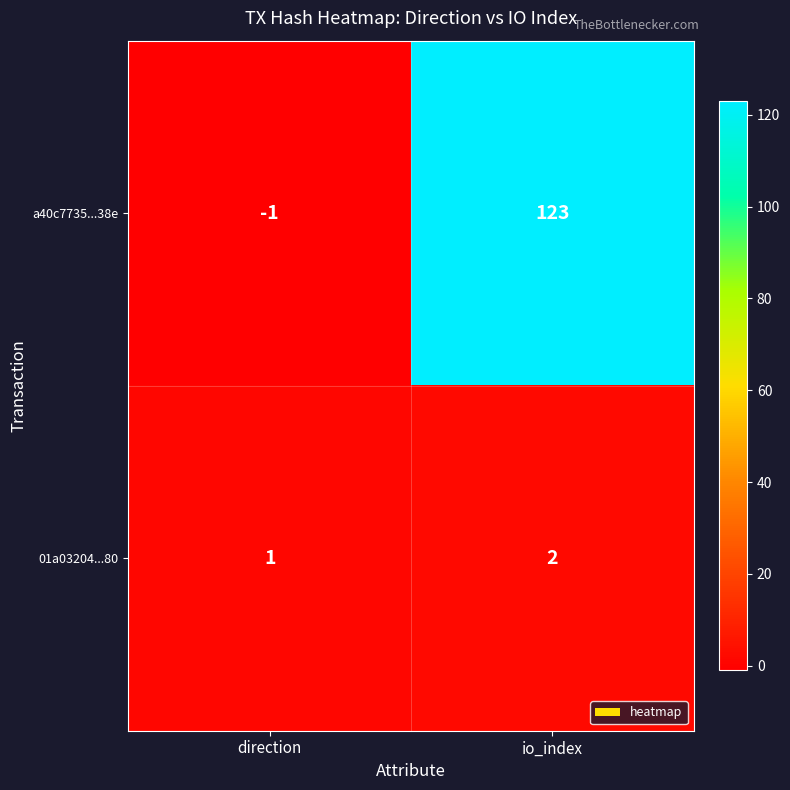

What is the sum of the a40c7735...38e values at direction and io_index?

122